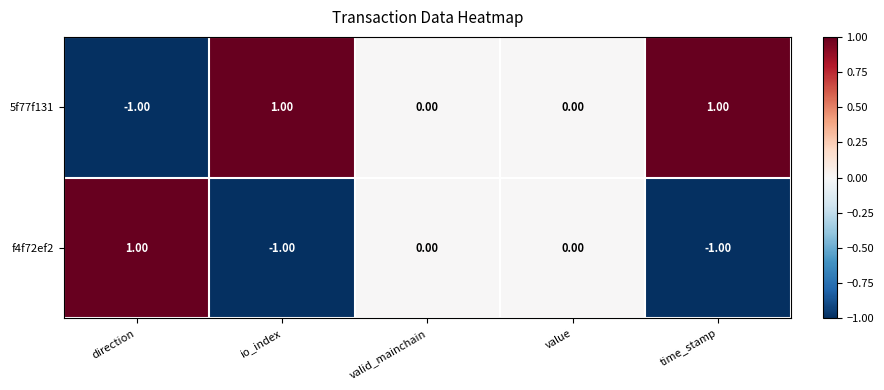

What is the difference between the highest and lowest values at direction?

2